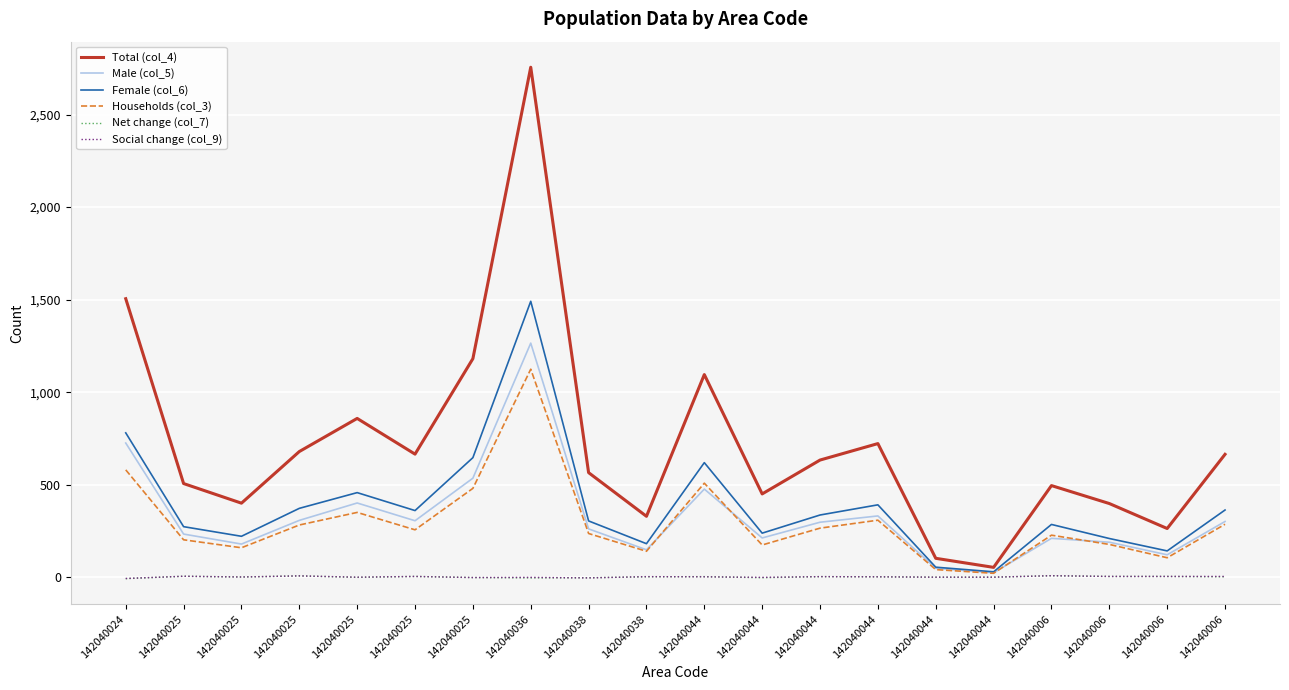

Reading left to right, list all the values displayed in this chart.

Total (col_4): 142040024=1505	142040025=506	142040025=400	142040025=679	142040025=858	142040025=665	142040025=1181	142040036=2756	142040038=565	142040038=329	142040044=1095	142040044=450	142040044=633	142040044=722	142040044=102	142040044=53	142040006=495	142040006=398	142040006=263	142040006=664
Male (col_5): 142040024=725	142040025=233	142040025=179	142040025=307	142040025=401	142040025=305	142040025=535	142040036=1265	142040038=261	142040038=148	142040044=476	142040044=212	142040044=297	142040044=331	142040044=48	142040044=24	142040006=210	142040006=189	142040006=121	142040006=301
Female (col_6): 142040024=780	142040025=273	142040025=221	142040025=372	142040025=457	142040025=360	142040025=646	142040036=1491	142040038=304	142040038=181	142040044=619	142040044=238	142040044=336	142040044=391	142040044=54	142040044=29	142040006=285	142040006=209	142040006=142	142040006=363
Households (col_3): 142040024=580	142040025=202	142040025=159	142040025=282	142040025=350	142040025=256	142040025=480	142040036=1124	142040038=236	142040038=140	142040044=508	142040044=174	142040044=265	142040044=308	142040044=41	142040044=21	142040006=227	142040006=177	142040006=105	142040006=286
Net change (col_7): 142040024=-8	142040025=5	142040025=1	142040025=7	142040025=-1	142040025=4	142040025=-2	142040036=-4	142040038=-3	142040038=2	142040044=3	142040044=-3	142040044=3	142040044=2	142040044=0	142040044=0	142040006=8	142040006=4	142040006=4	142040006=2
Social change (col_9): 142040024=-7	142040025=5	142040025=1	142040025=7	142040025=0	142040025=4	142040025=-2	142040036=-1	142040038=-4	142040038=3	142040044=2	142040044=-1	142040044=3	142040044=2	142040044=0	142040044=0	142040006=8	142040006=4	142040006=4	142040006=4